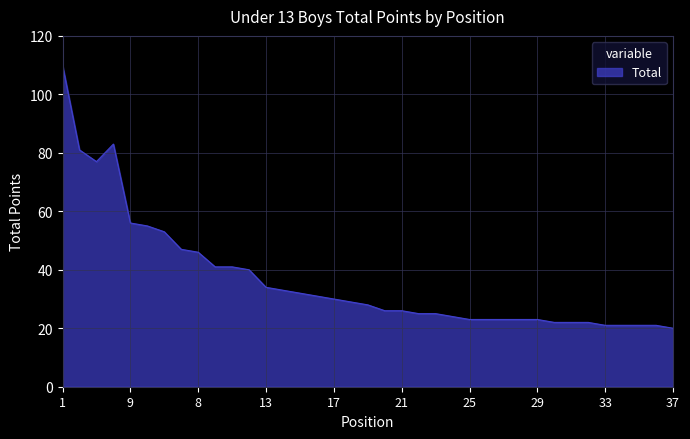

What is the difference between the maximum and minimum values?

90